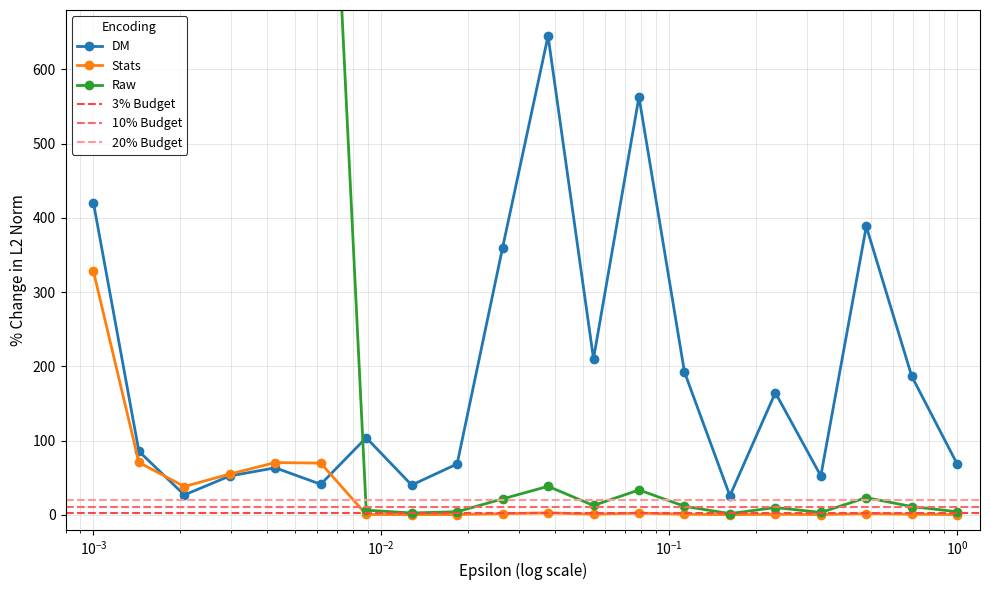

What is the value of the Stats point at the 16th from the left?

0.7